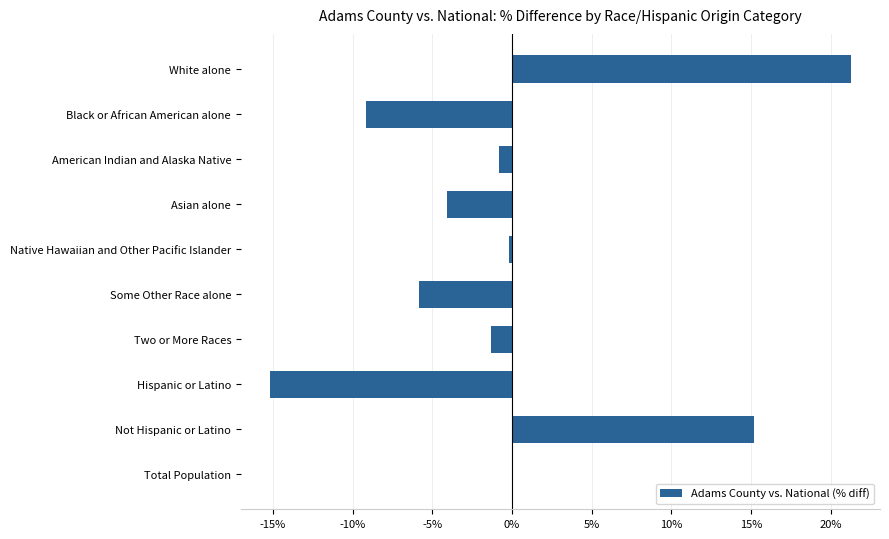

What is the greatest value displayed?

21.3